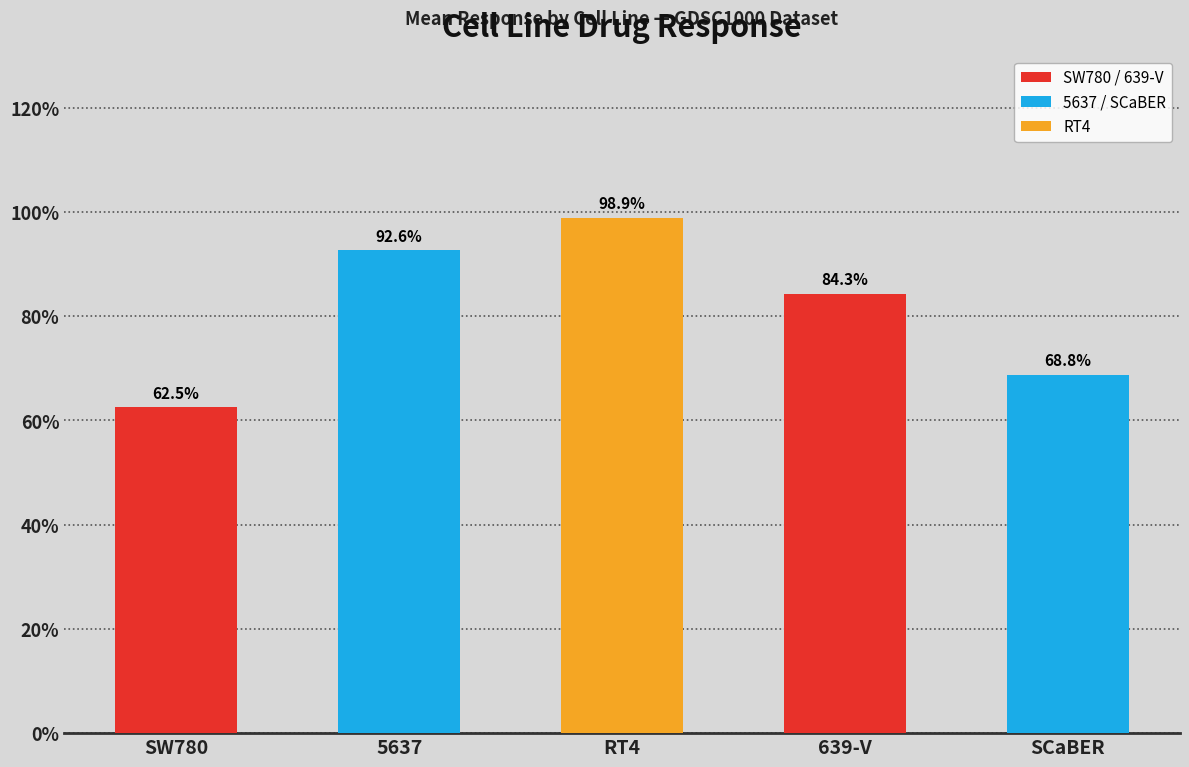

What is the sum of all values?

407.1